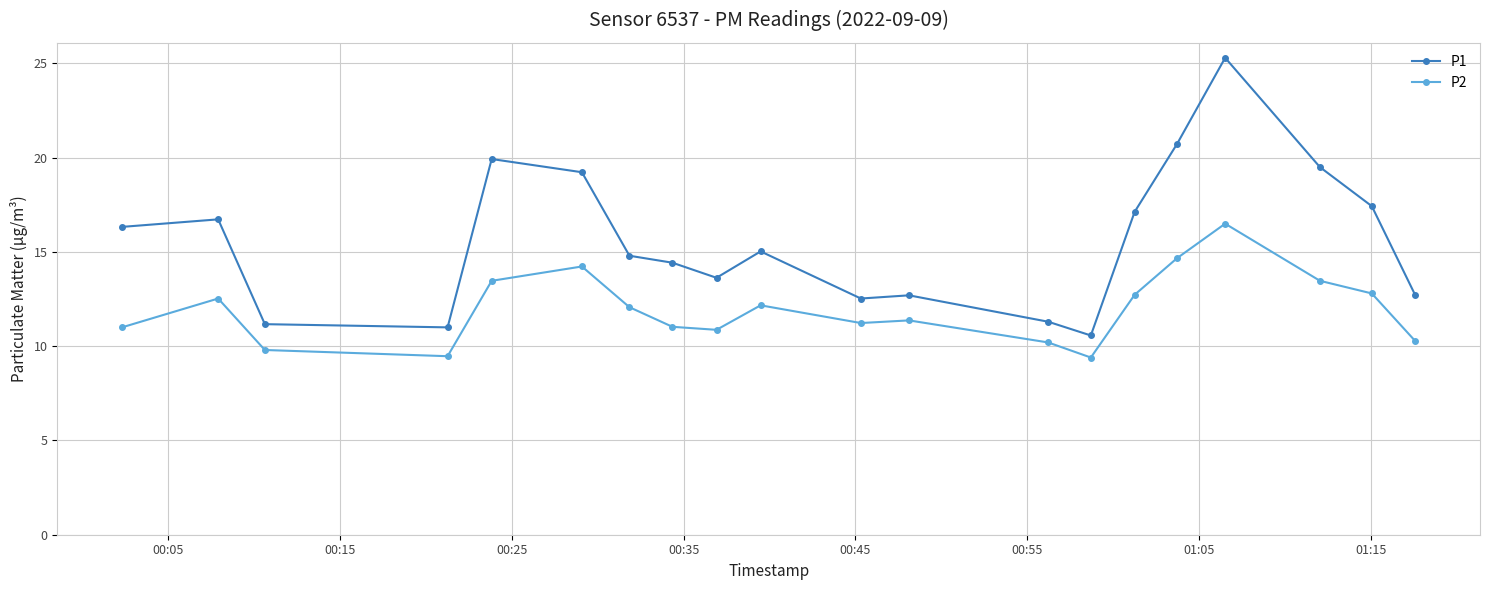

True or false: P1 has more than 2 interior local peaks.

True